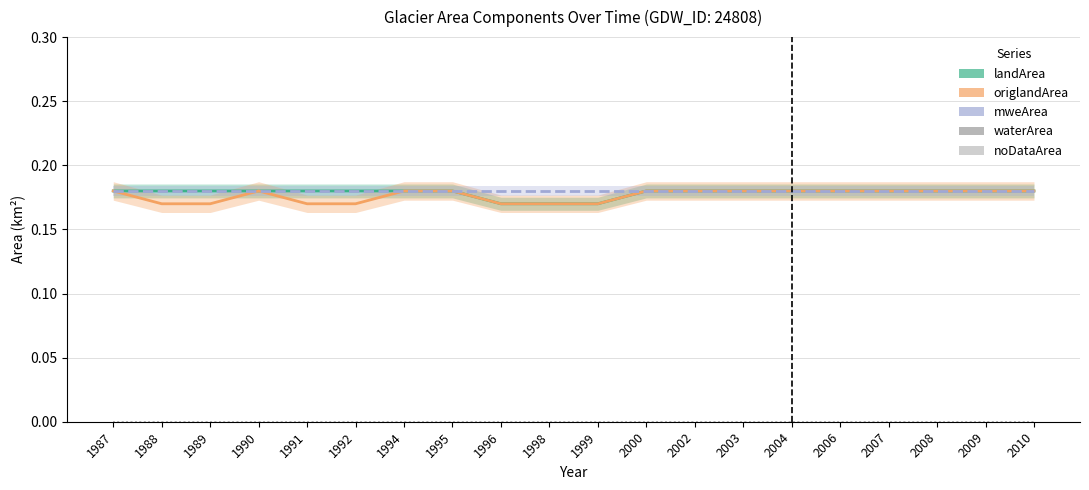

Between 1996 and 1988, which is larger?

1988